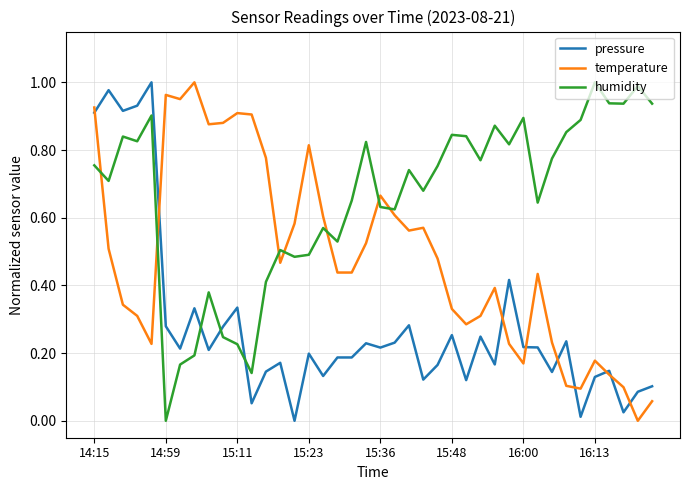

List the series in order of their overall mean, highest first.

humidity, temperature, pressure